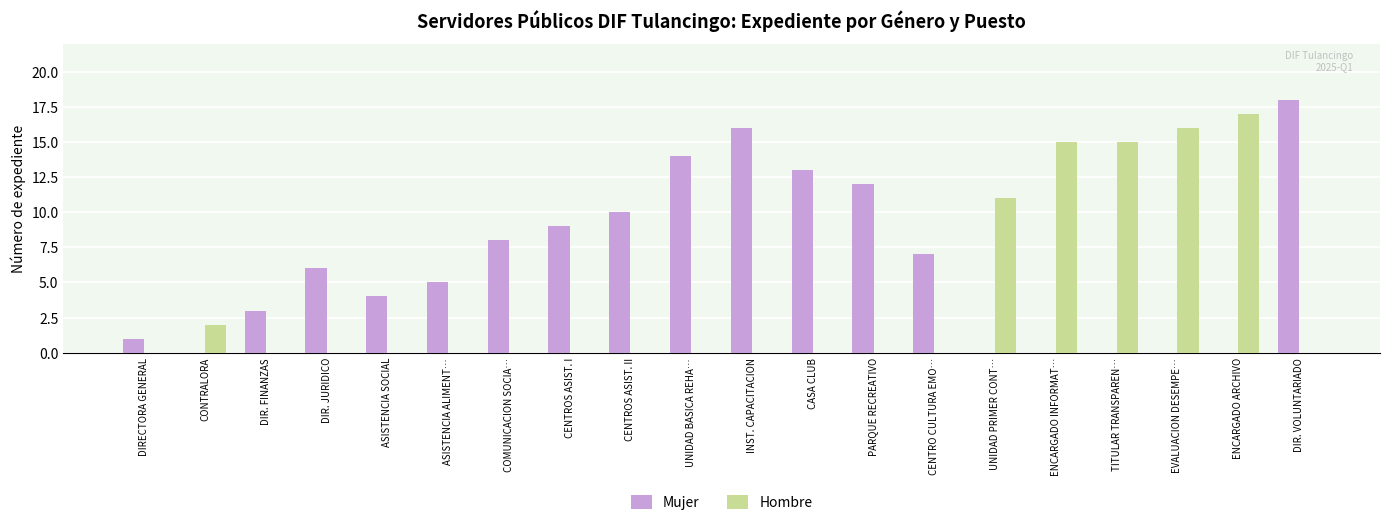

Is the value of Hombre at CASA CLUB greater than the value of Mujer at ASISTENCIA ALIMENT…?

No